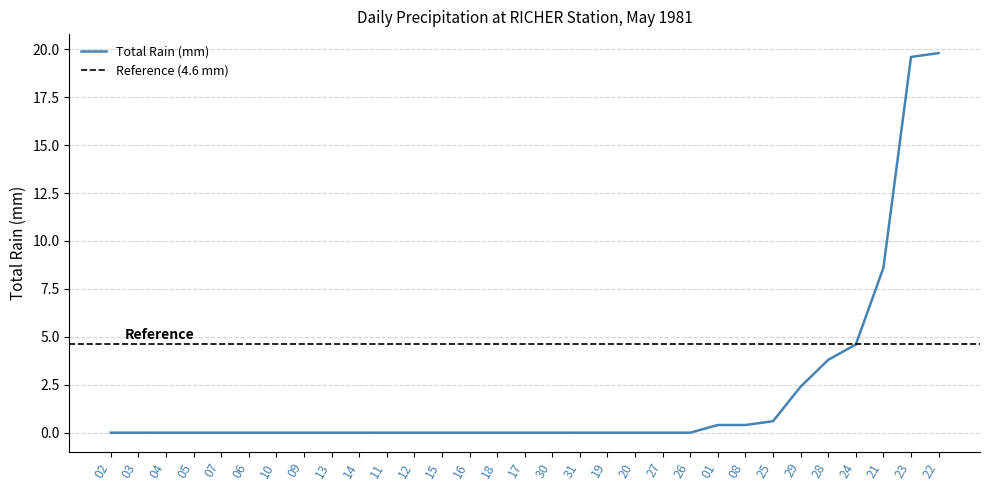

Count the number of data series in this chart.

2